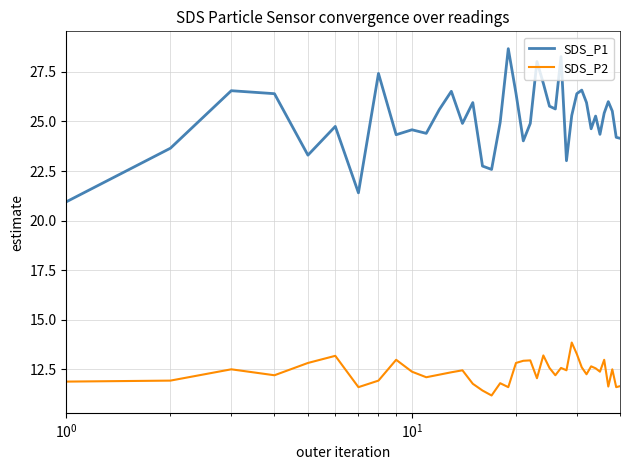

Which series has the largest total across all categories?

SDS_P1